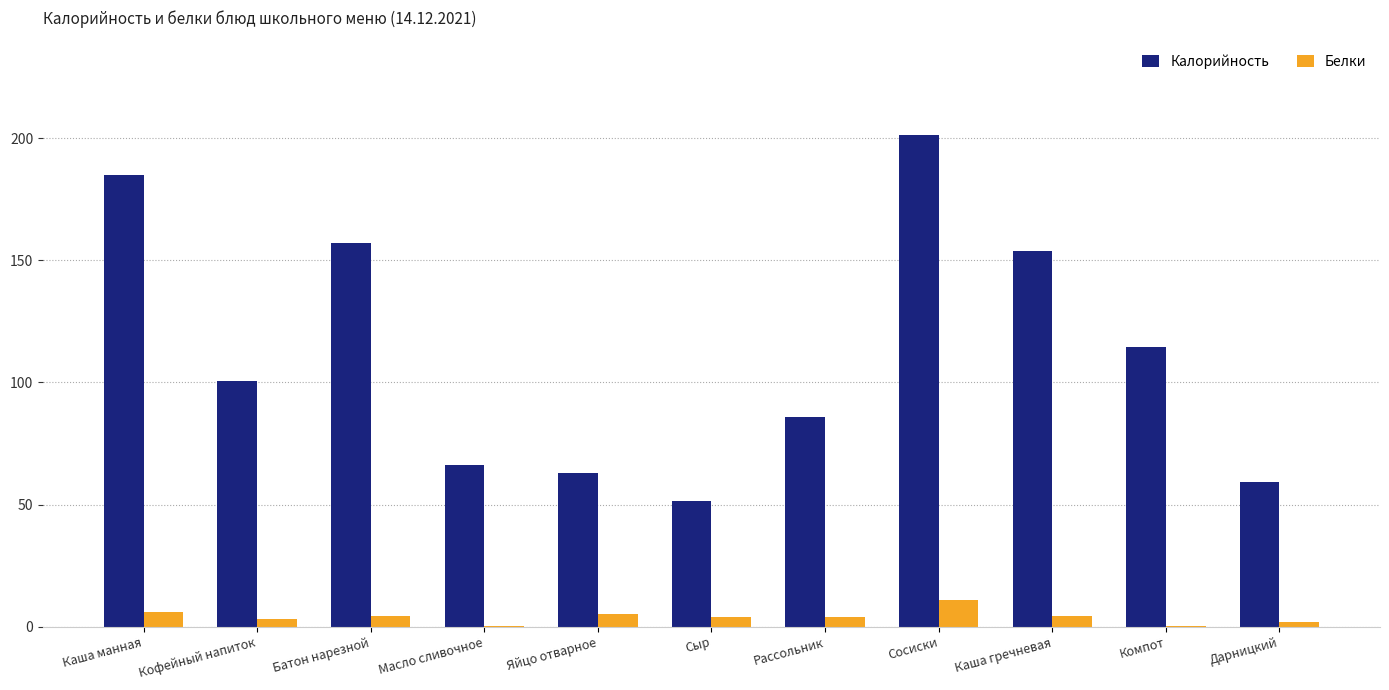

Which category has the highest value in the Белки series?

Сосиски